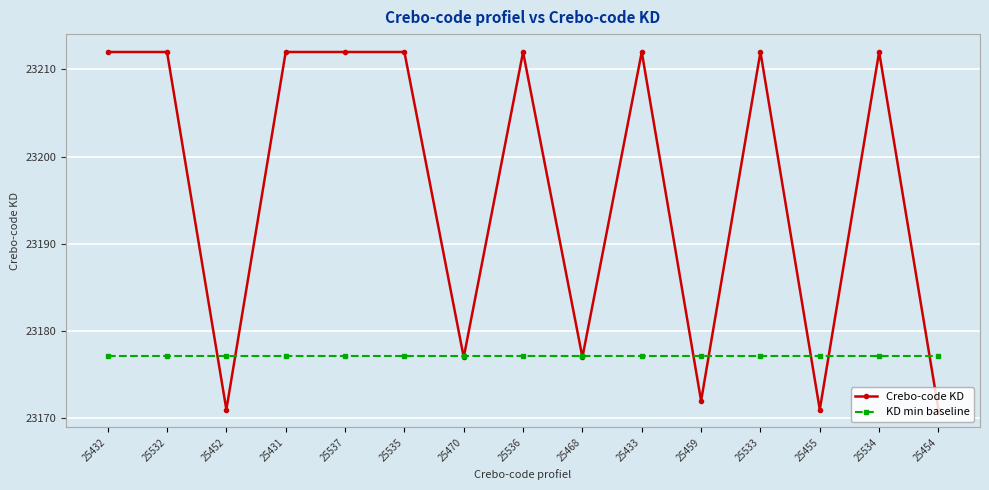

What is the approximate value of KD min baseline at 25470?

23177.2